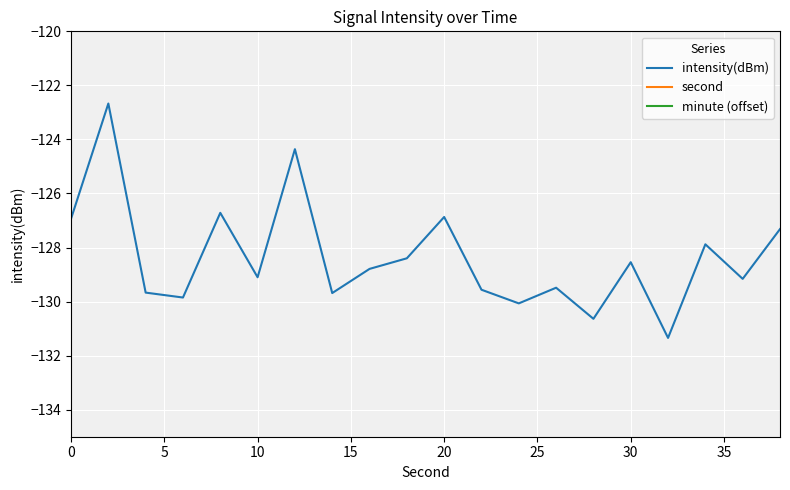

What is the difference between the highest and lowest values at 10?

133.7